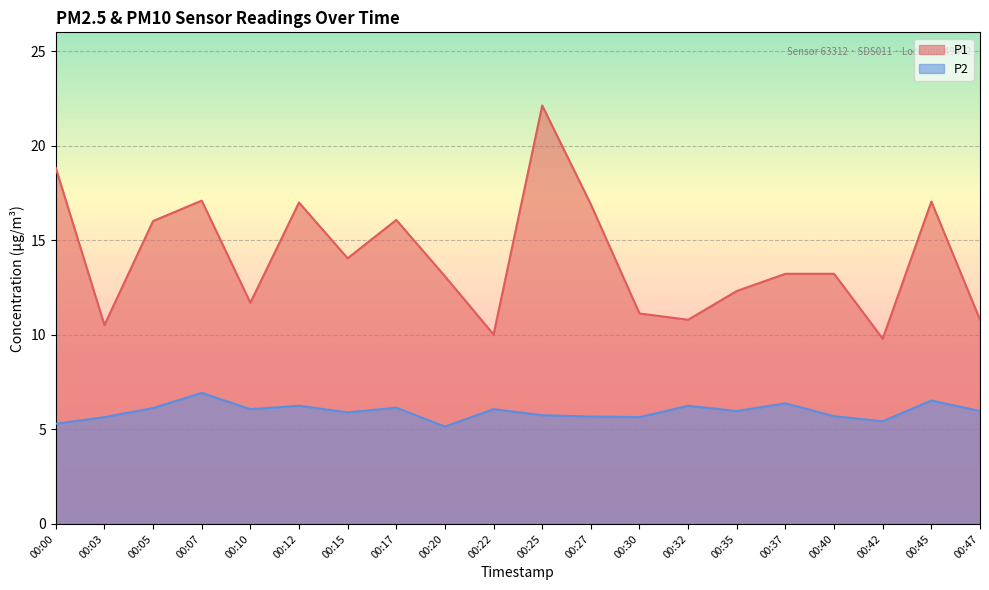

True or false: P2 and P1 intersect in this chart.

False